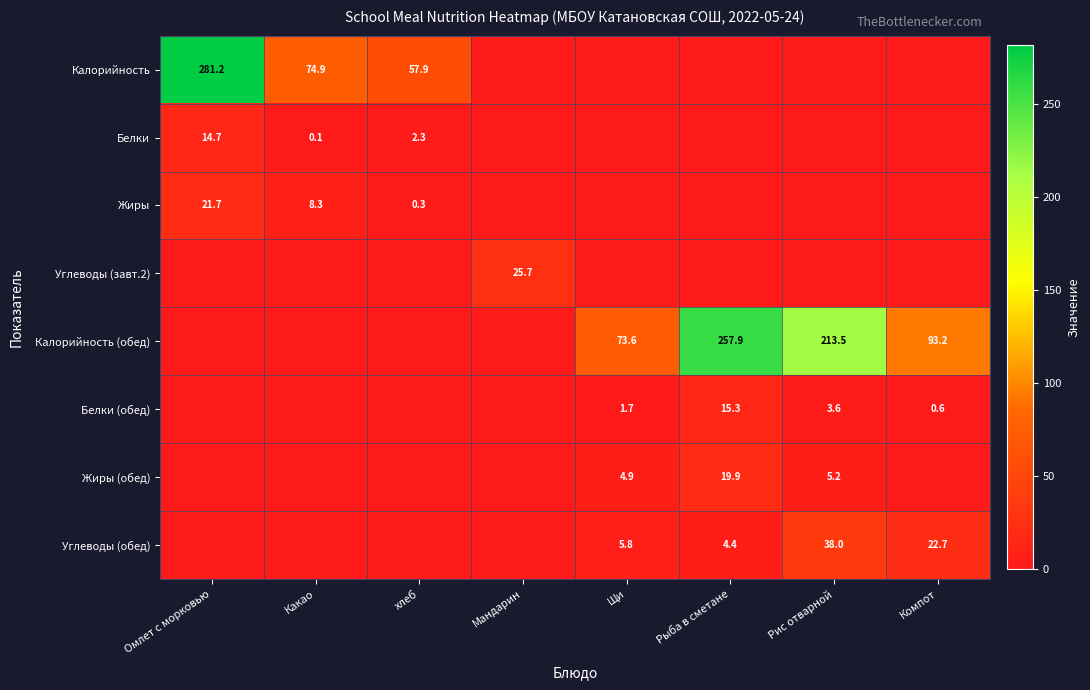

True or false: Белки (обед) has a value of 0.6 at Компот.

True